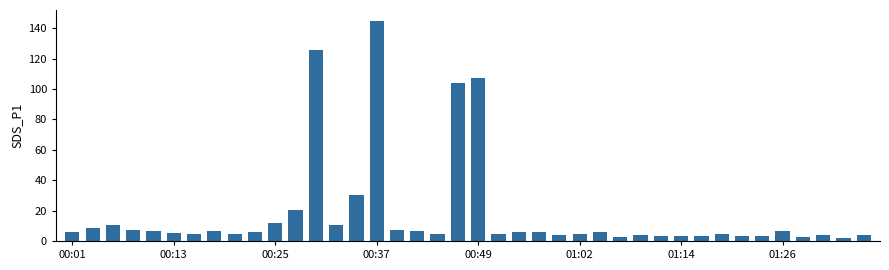

What is the value of the 16th bar from the left?

144.8